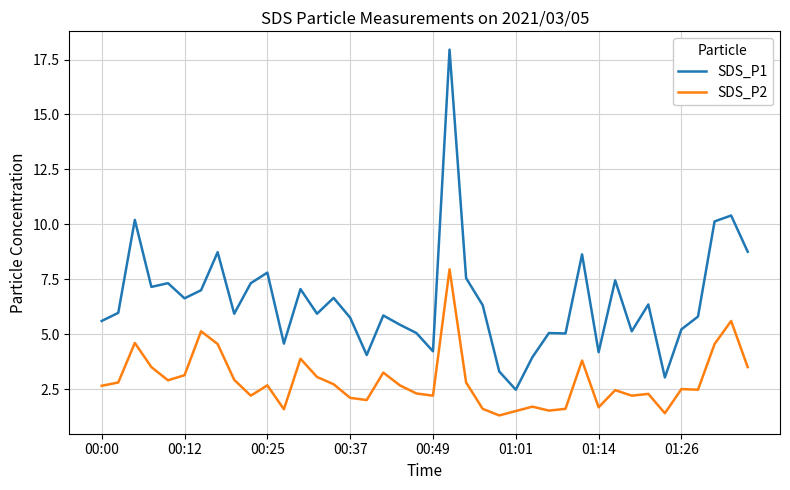

What is the minimum value shown in the chart?

1.3